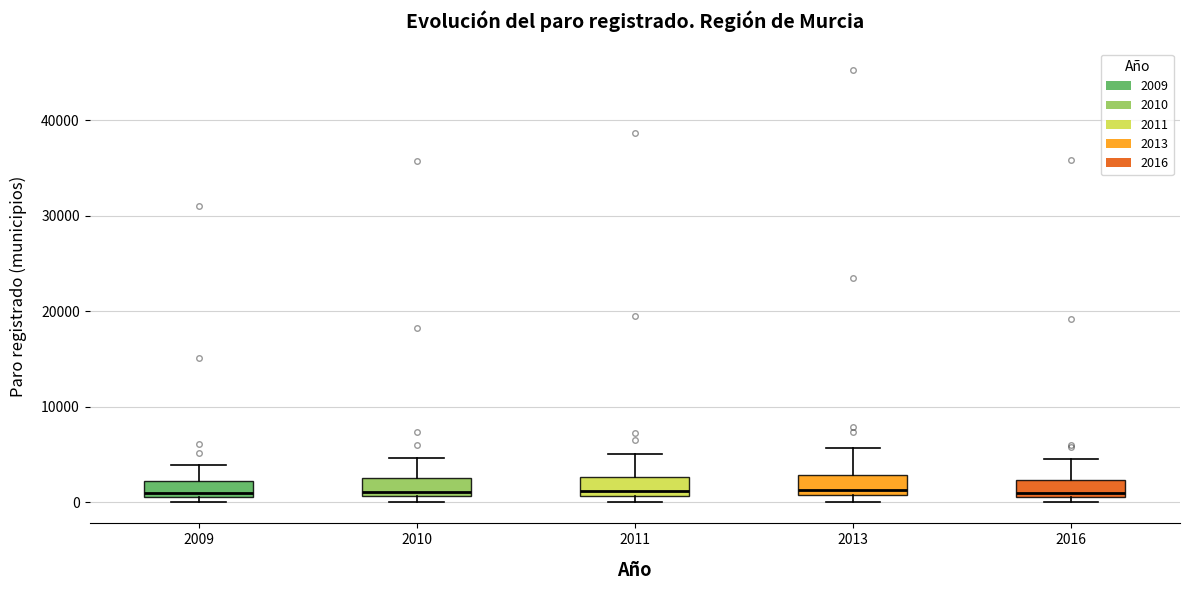

Reading left to right, read every box against the y-axis: the position of its median line, the range the box covers, and the ends of its whiskers. The values are not printed on the chart, so give them approximately, as read against the axis.

2009: median 1000 (just above the box's lower edge), box 1000 to 2000, whiskers 0 to 4000
2010: median 1000 (just above the box's lower edge), box 1000 to 3000, whiskers 0 to 5000
2011: median 1000 (just above the box's lower edge), box 1000 to 3000, whiskers 0 to 5000
2013: median 1000 (just above the box's lower edge), box 1000 to 3000, whiskers 0 to 6000
2016: median 1000 (just above the box's lower edge), box 1000 to 2000, whiskers 0 to 5000